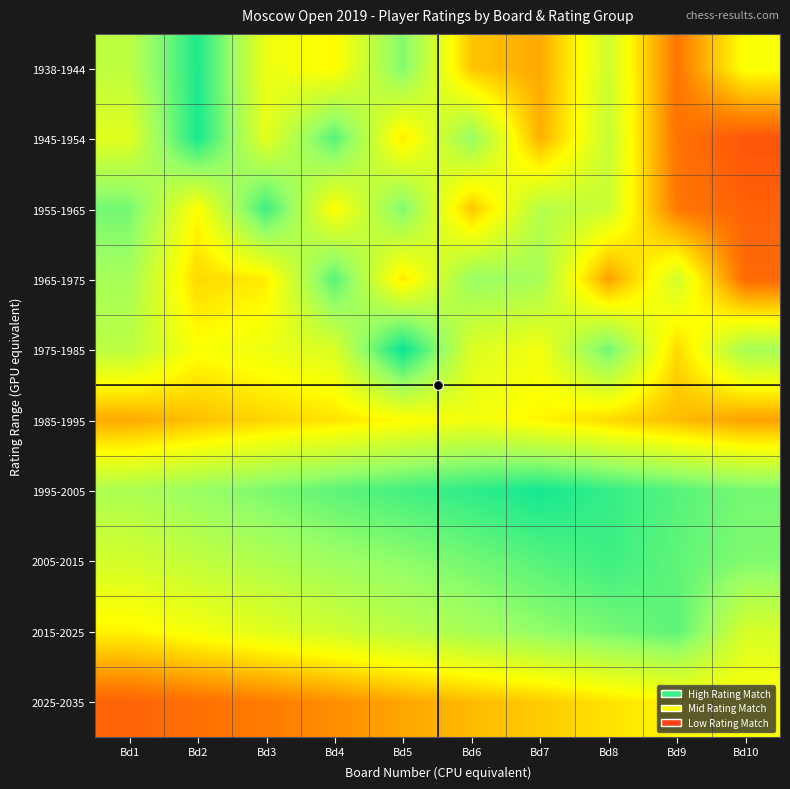

What is the smallest value displayed?

0.1